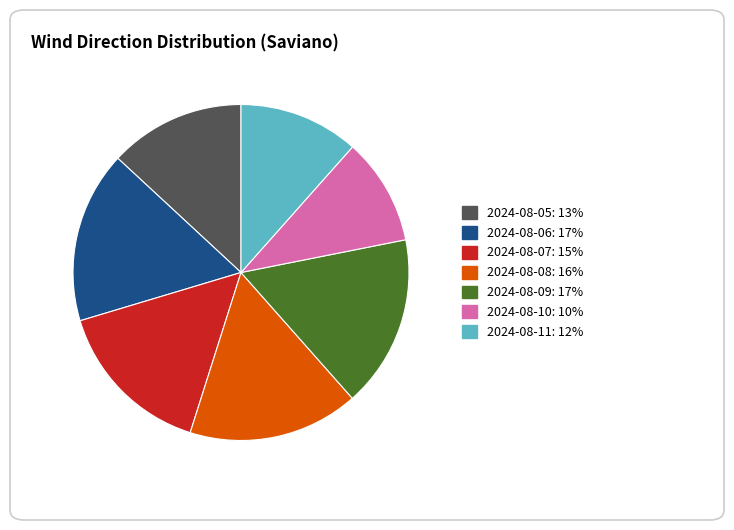

Is there a majority slice in this chart?

No